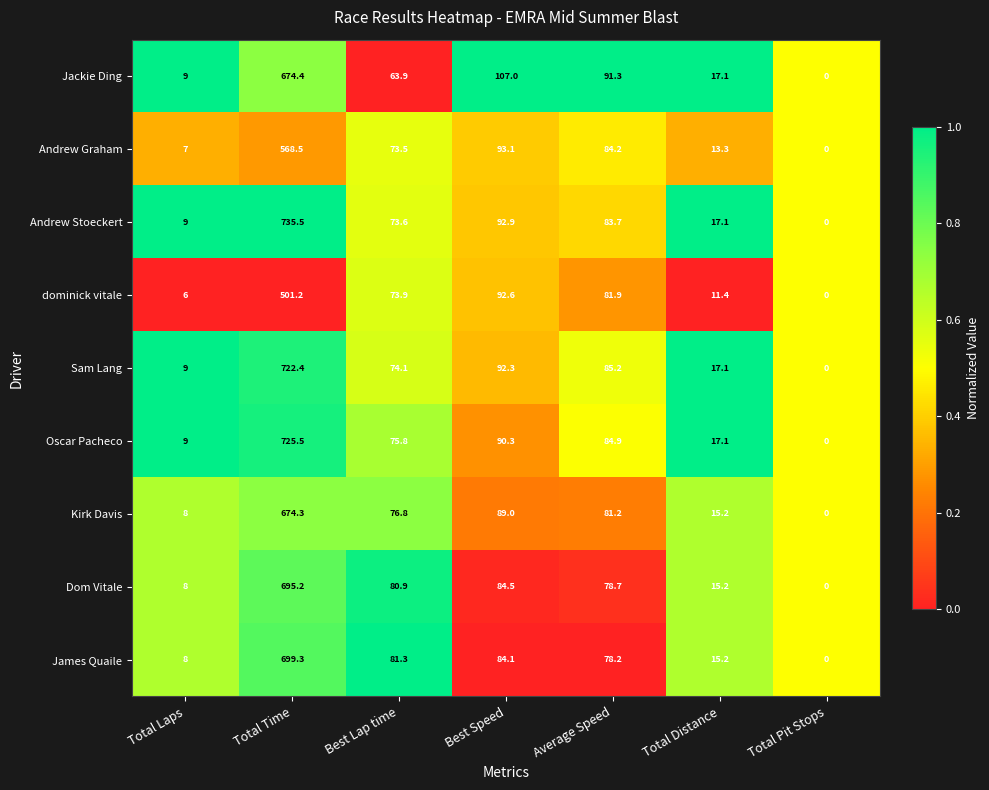

At which category does the chart reach its peak across all series?

Total Time